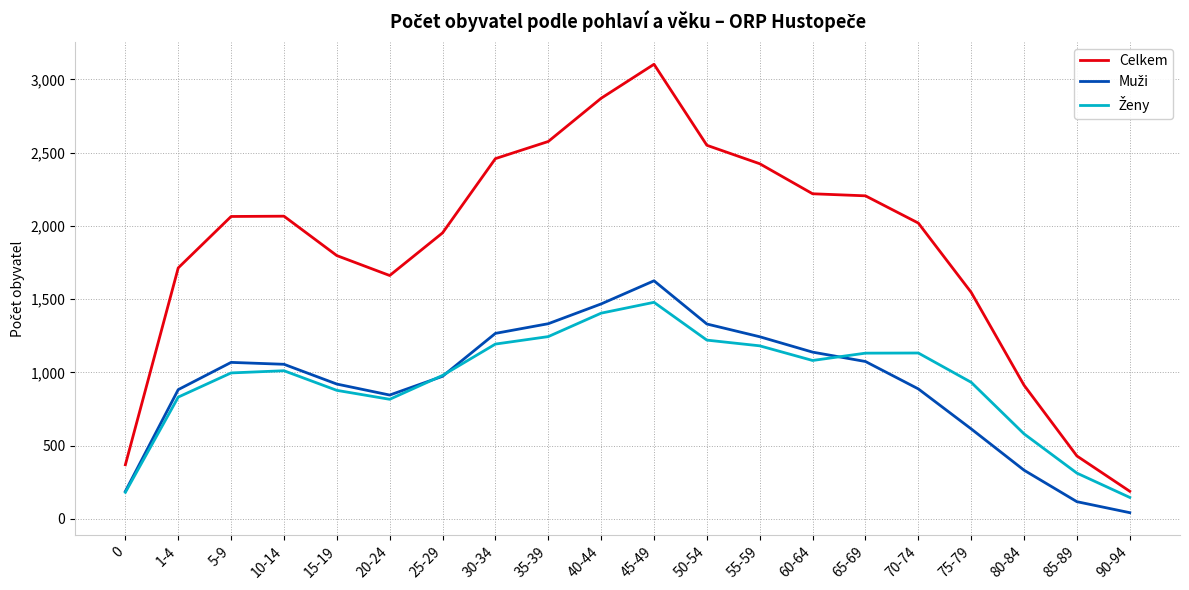

Which label corresponds to the largest value in the chart?

45-49